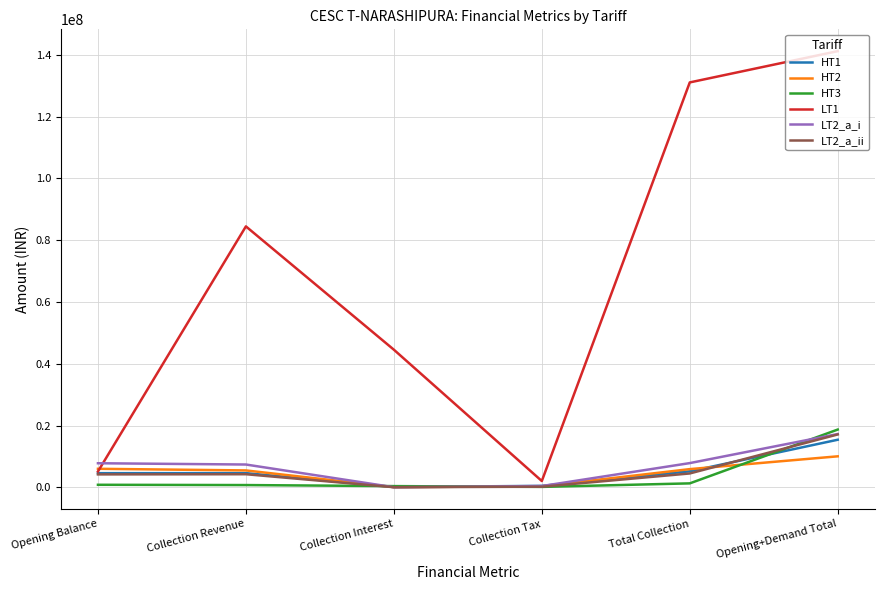

Which series has the largest range (max minus min)?

LT1